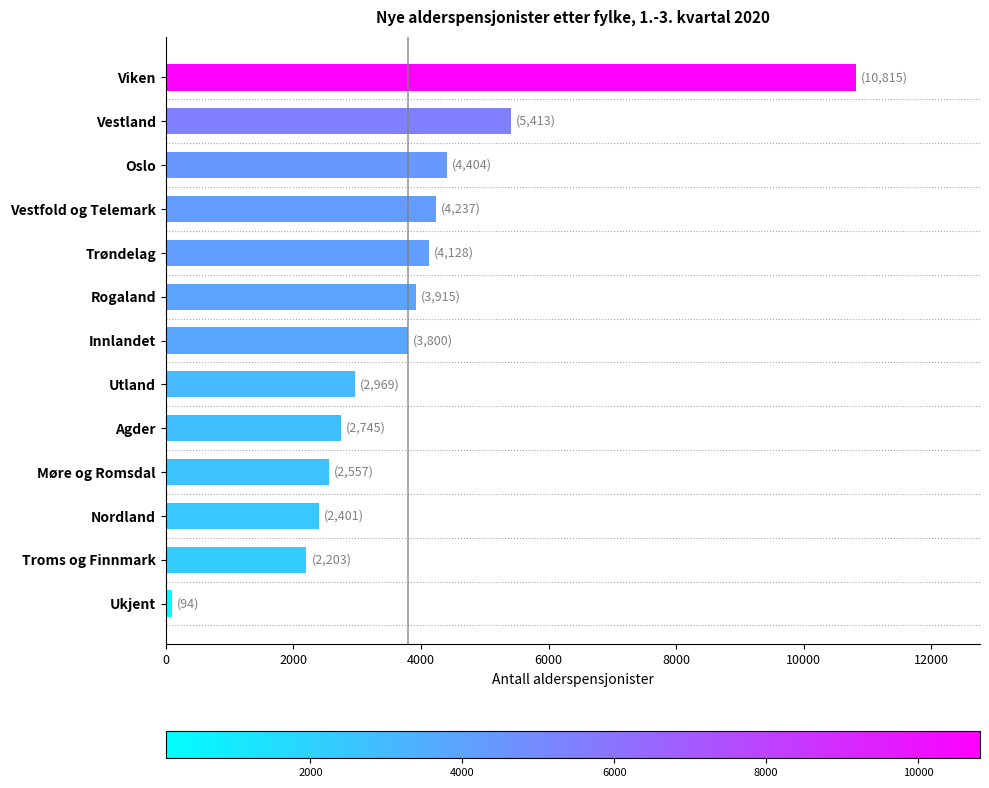

What is the smallest value displayed?

94